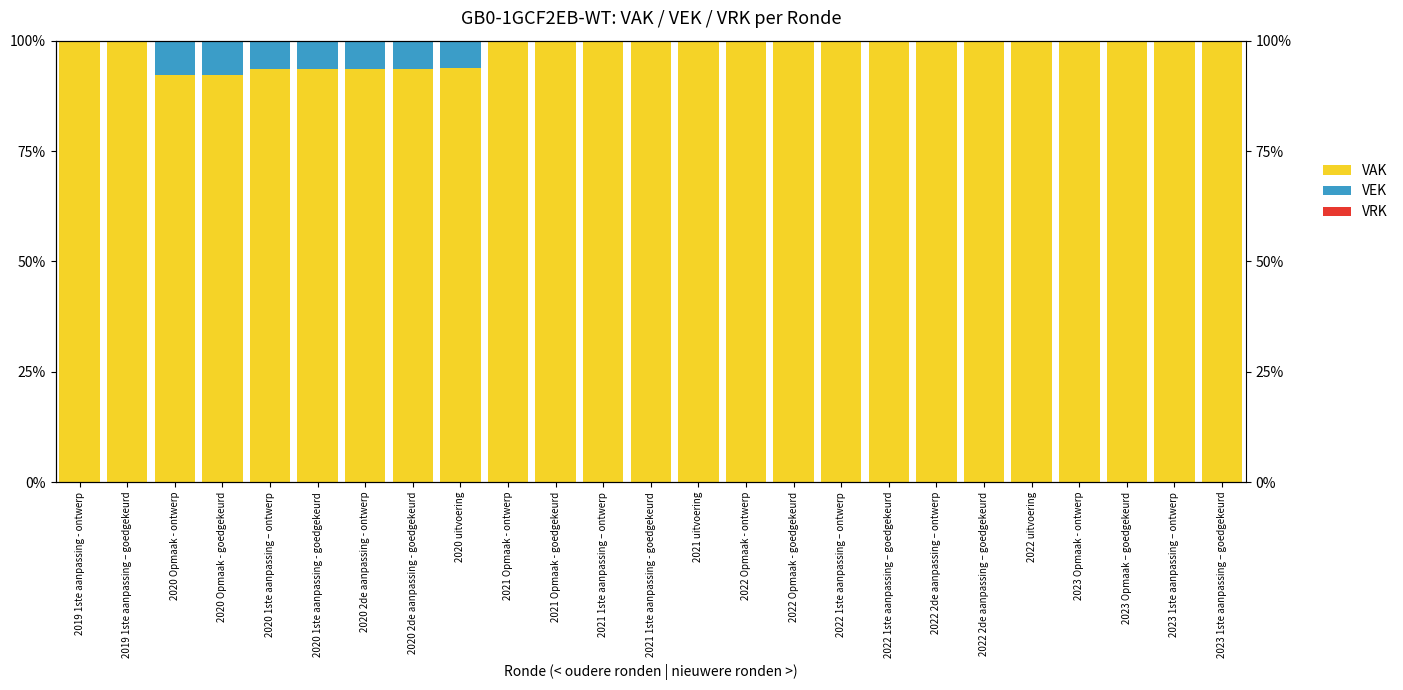

How many bars are there in each group?

3